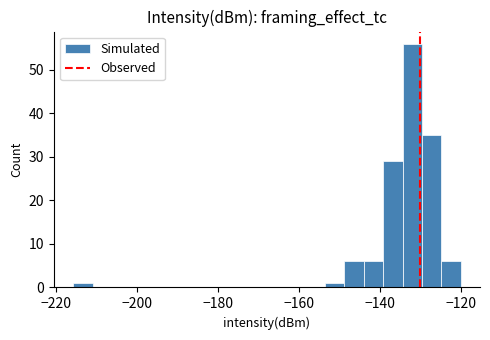

Around what value on the x-axis is the tallest bar? Give the approximate position of its centre, as read against the axis.

-132